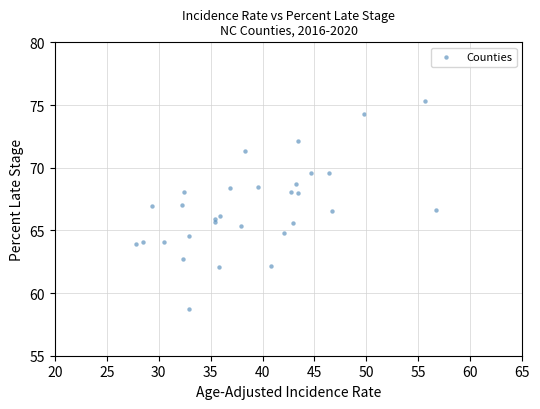

What is the range of Y values (max minus min)?

16.6